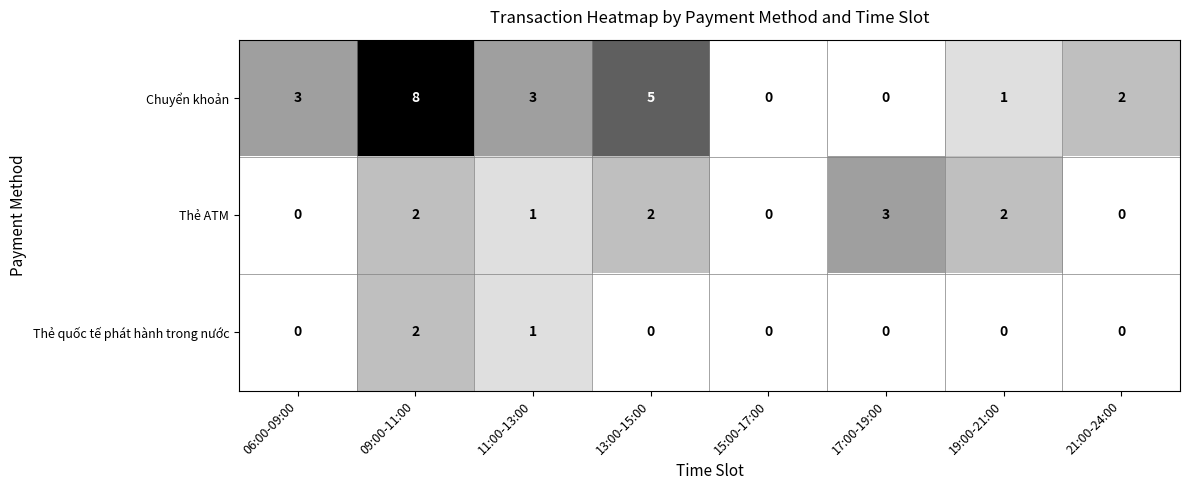

Reading left to right, extract all data points from this chart.

Chuyển khoản: 3	8	3	5	0	0	1	2
Thẻ ATM: 0	2	1	2	0	3	2	0
Thẻ quốc tế phát hành trong nước: 0	2	1	0	0	0	0	0